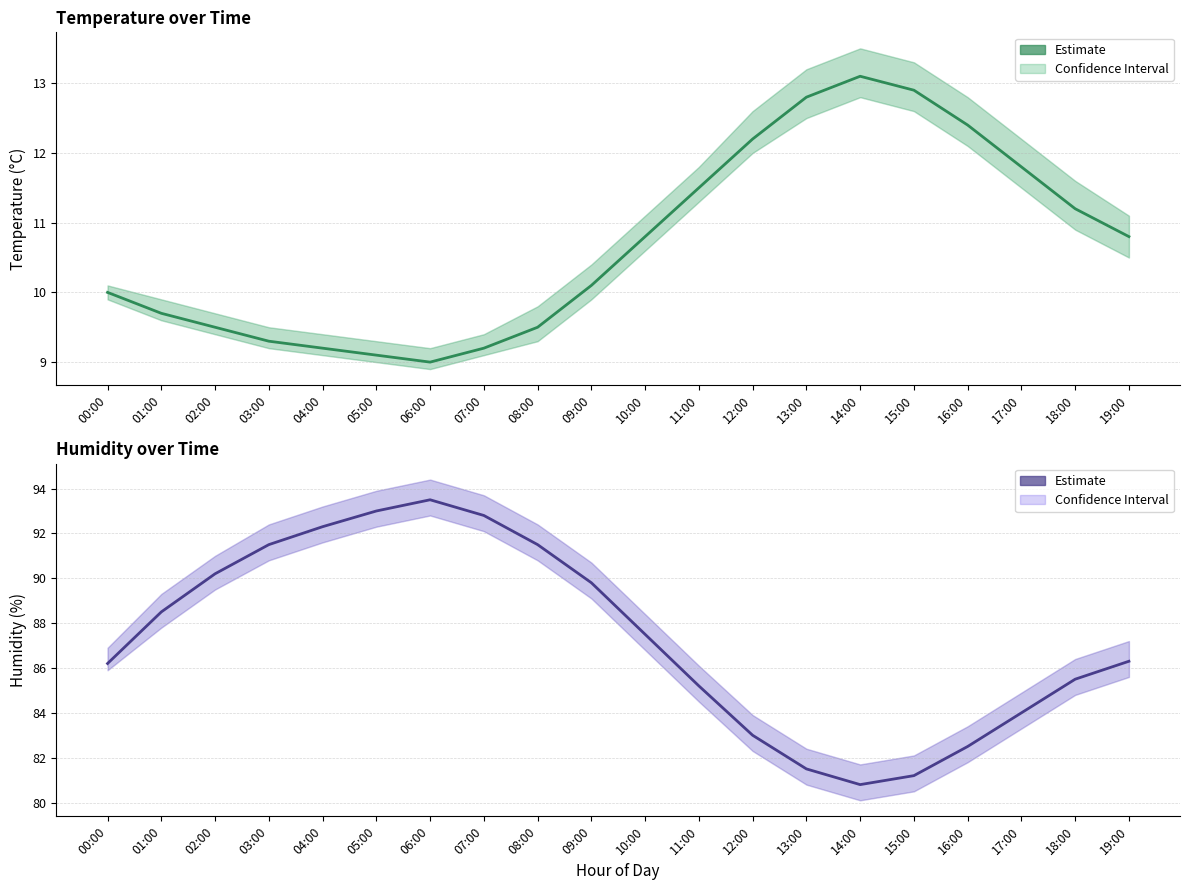

What position from the left is 01:00?

2